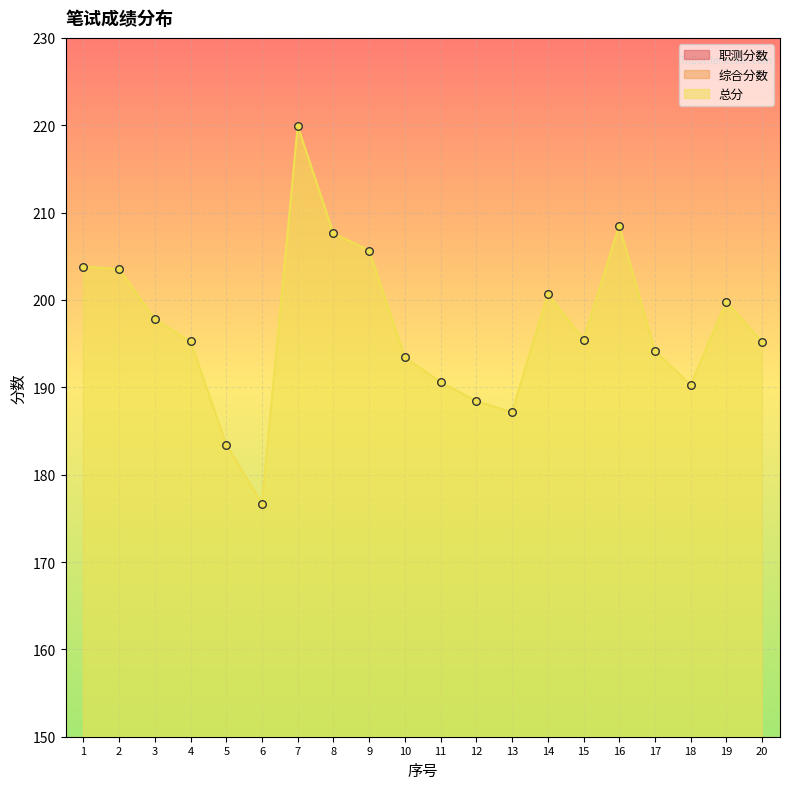

Which series contains the highest Y value?

总分